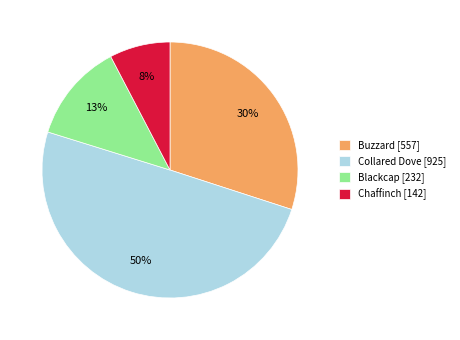

Is the sum of Blackcap [232] and Buzzard [557] greater than half?

No